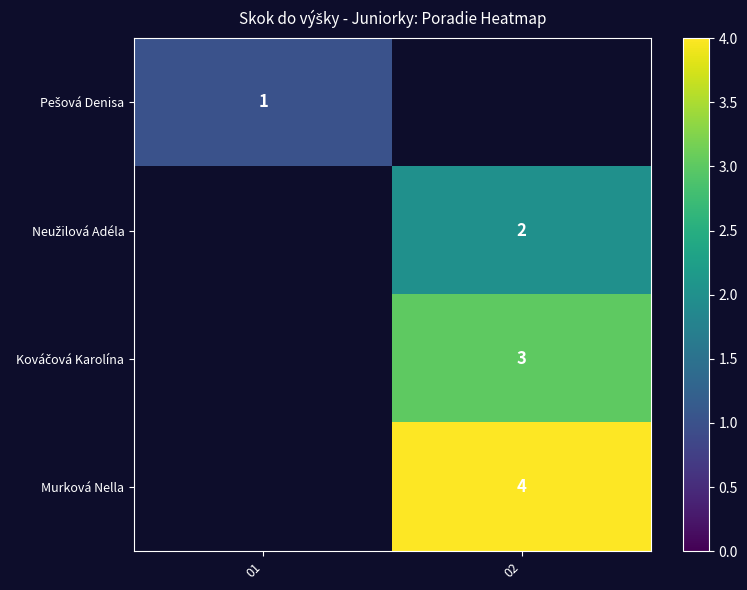

The Murková Nella series shows 4 at 02. True or false?

True